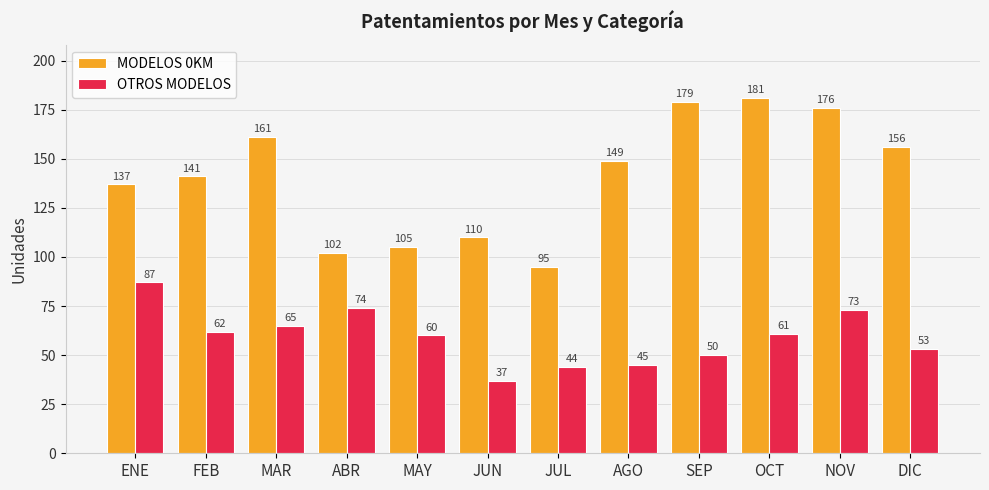

What is the greatest value displayed?

181